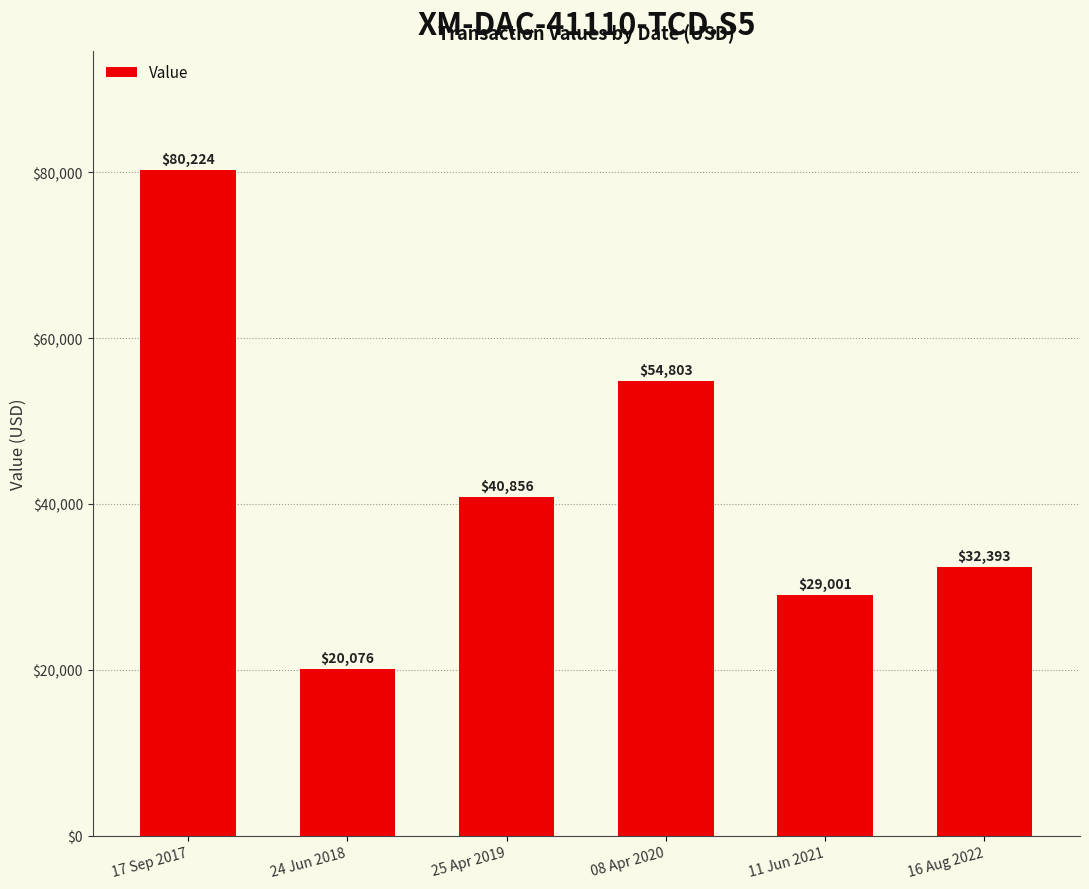

What is the label of the 2nd bar from the right?

11 Jun 2021